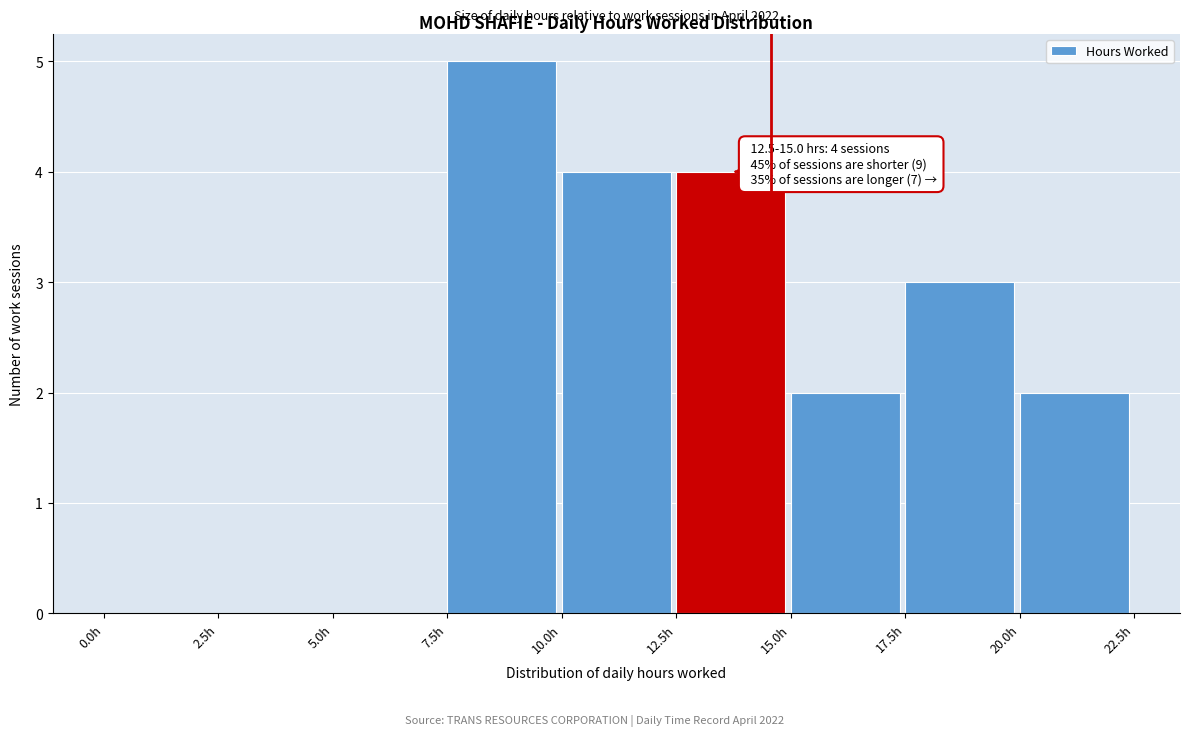

Over which range of the x-axis is the bar tallest?

7.5 to 10.0